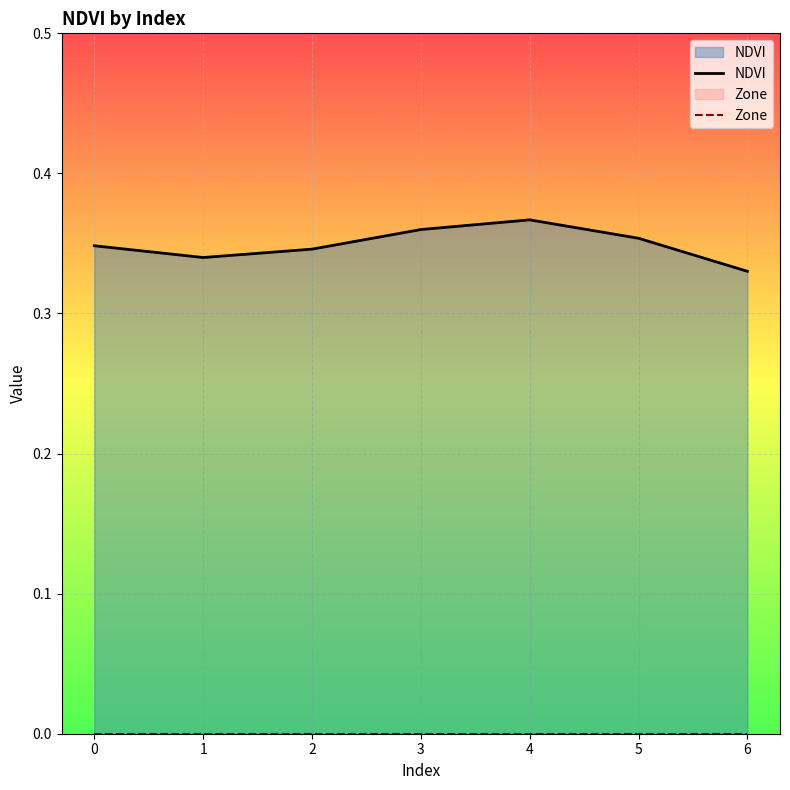

True or false: NDVI and Zone intersect in this chart.

False